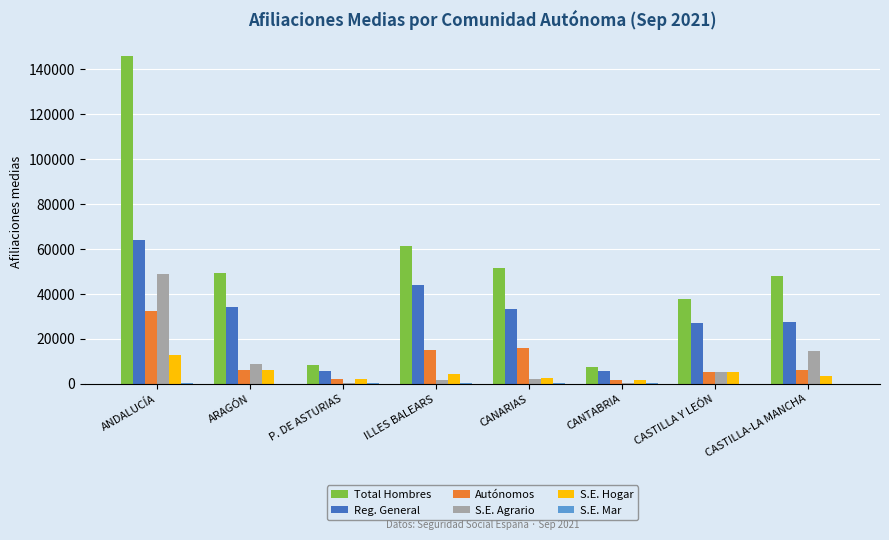

True or false: Autónomos has a value of 15810.1 at CANARIAS.

True